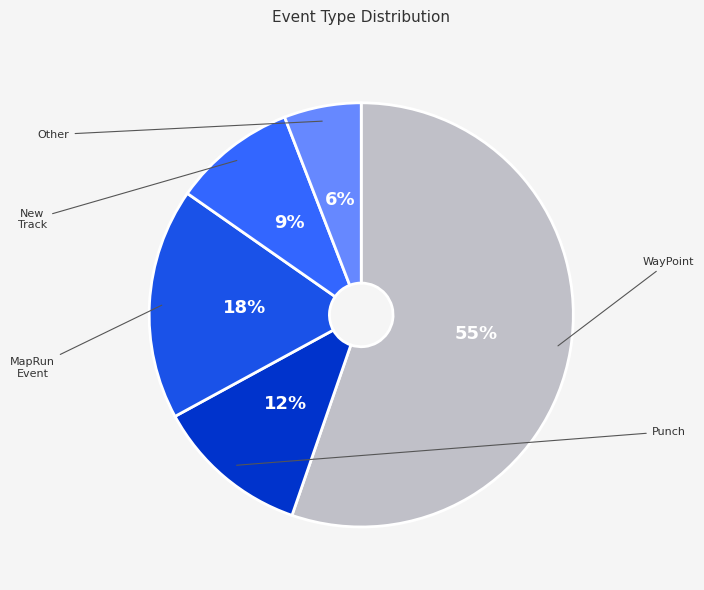

How many segments does this pie chart have?

5